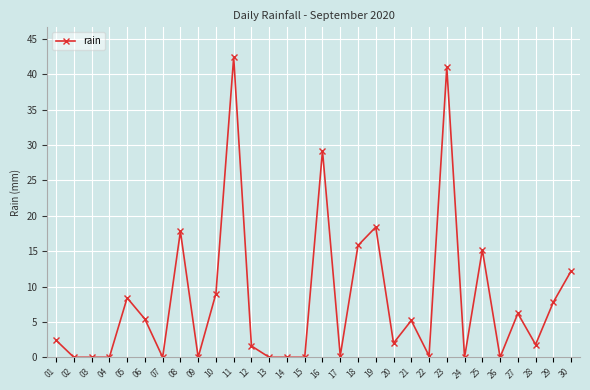

Is it true that the value at 16 is 29.2?

True